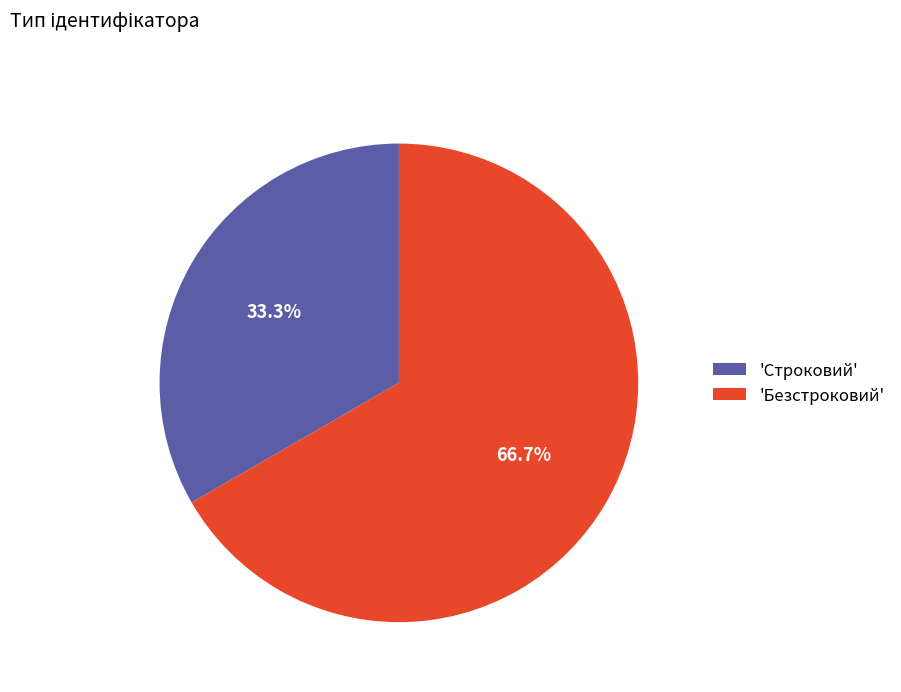

Between 'Безстроковий' and 'Строковий', which is larger?

'Безстроковий'